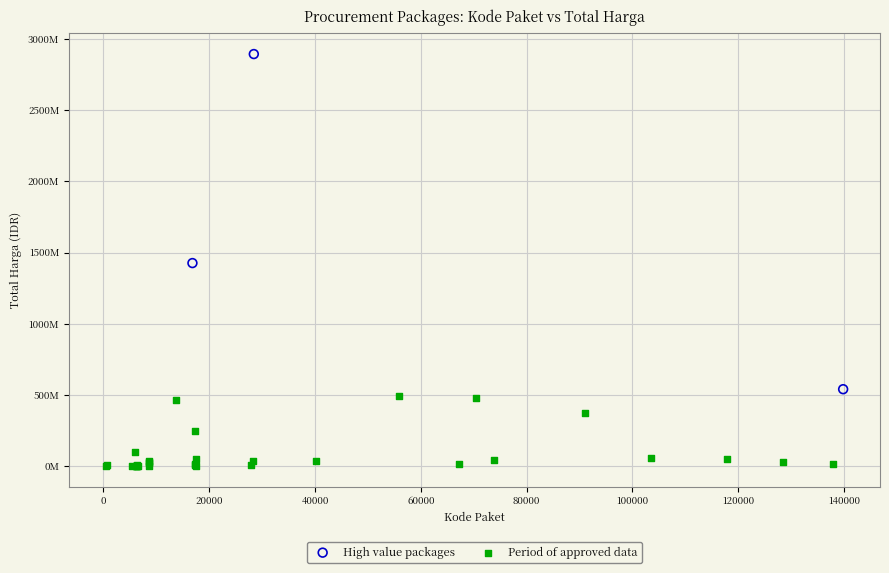

Which series has the largest Y range (max minus min)?

High value packages